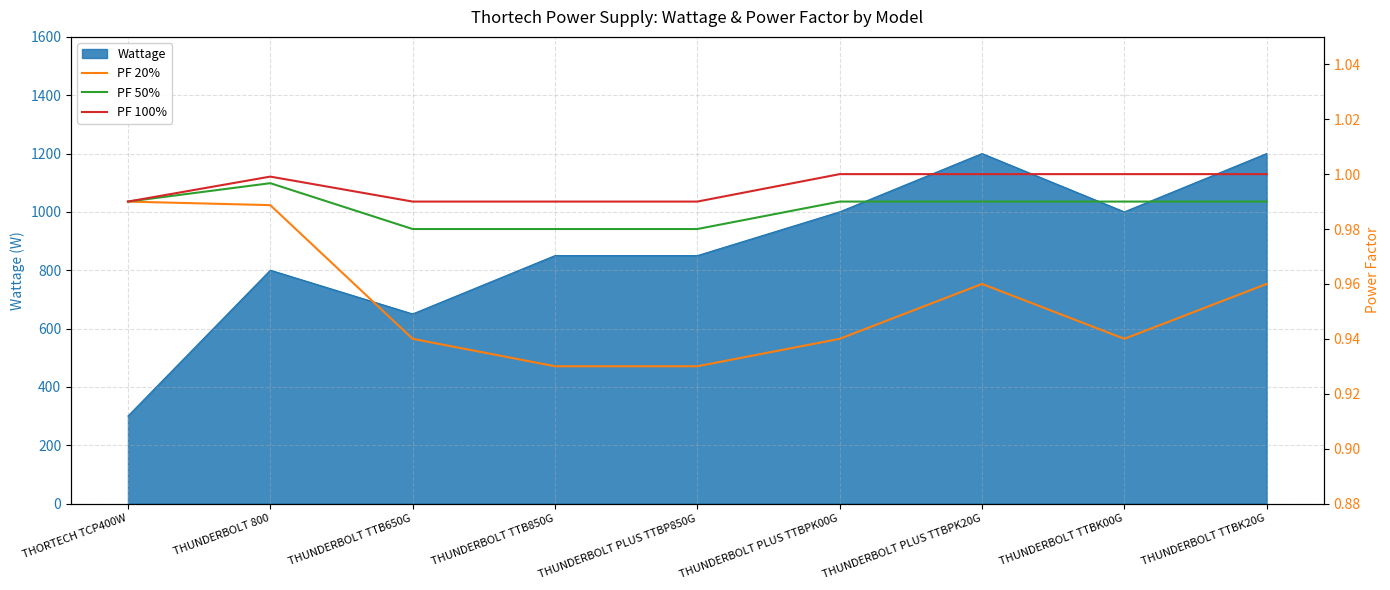

Reading right to left, what are all the values shown in this chart?

PF 20%: THUNDERBOLT TTBK20G=1.0	THUNDERBOLT TTBK00G=0.9	THUNDERBOLT PLUS TTBPK20G=1.0	THUNDERBOLT PLUS TTBPK00G=0.9	THUNDERBOLT PLUS TTBP850G=0.9	THUNDERBOLT TTB850G=0.9	THUNDERBOLT TTB650G=0.9	THUNDERBOLT 800=1.0	THORTECH TCP400W=1.0
PF 50%: THUNDERBOLT TTBK20G=1.0	THUNDERBOLT TTBK00G=1.0	THUNDERBOLT PLUS TTBPK20G=1.0	THUNDERBOLT PLUS TTBPK00G=1.0	THUNDERBOLT PLUS TTBP850G=1.0	THUNDERBOLT TTB850G=1.0	THUNDERBOLT TTB650G=1.0	THUNDERBOLT 800=1.0	THORTECH TCP400W=1.0
PF 100%: THUNDERBOLT TTBK20G=1.0	THUNDERBOLT TTBK00G=1.0	THUNDERBOLT PLUS TTBPK20G=1.0	THUNDERBOLT PLUS TTBPK00G=1.0	THUNDERBOLT PLUS TTBP850G=1.0	THUNDERBOLT TTB850G=1.0	THUNDERBOLT TTB650G=1.0	THUNDERBOLT 800=1.0	THORTECH TCP400W=1.0